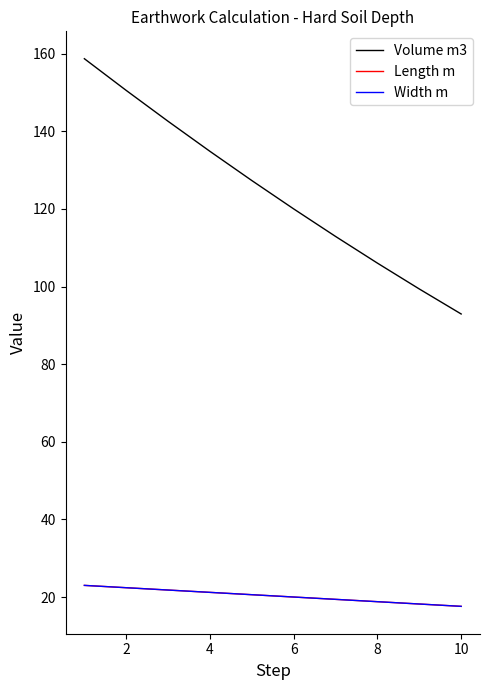

What is the label of the 3rd point from the left?

4